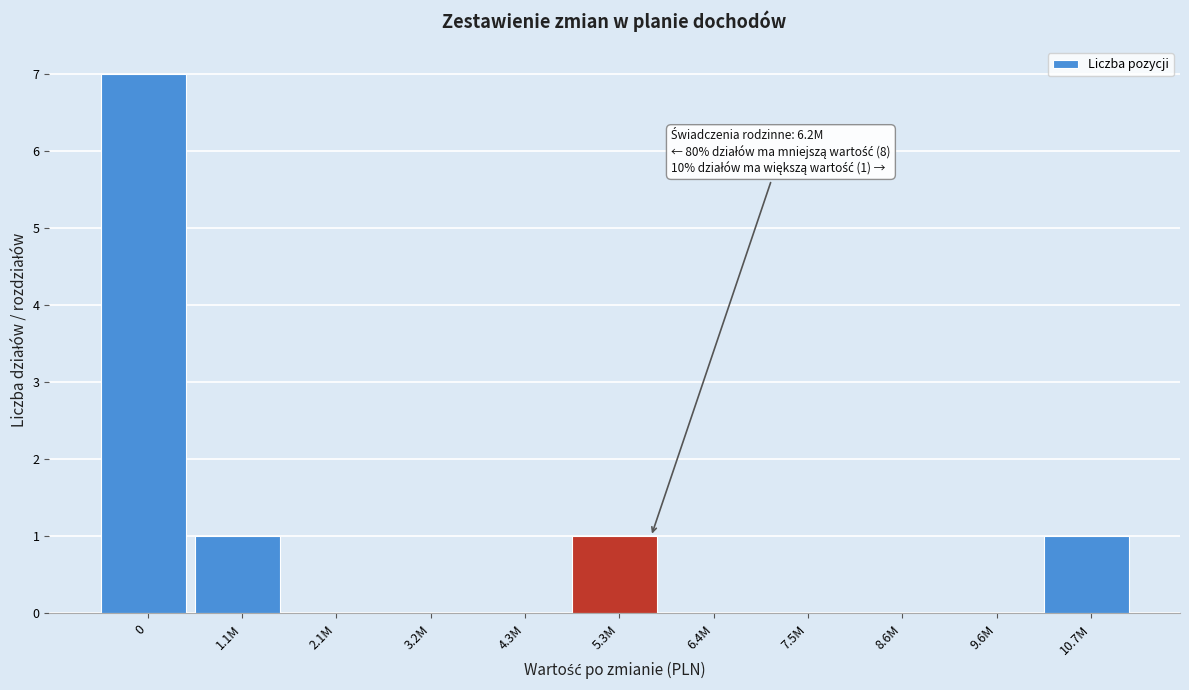

Reading right to left, extract all data points from this chart.

10.7M=1	9.6M=0	8.6M=0	7.5M=0	6.4M=0	5.3M=1	4.3M=0	3.2M=0	2.1M=0	1.1M=1	0=7